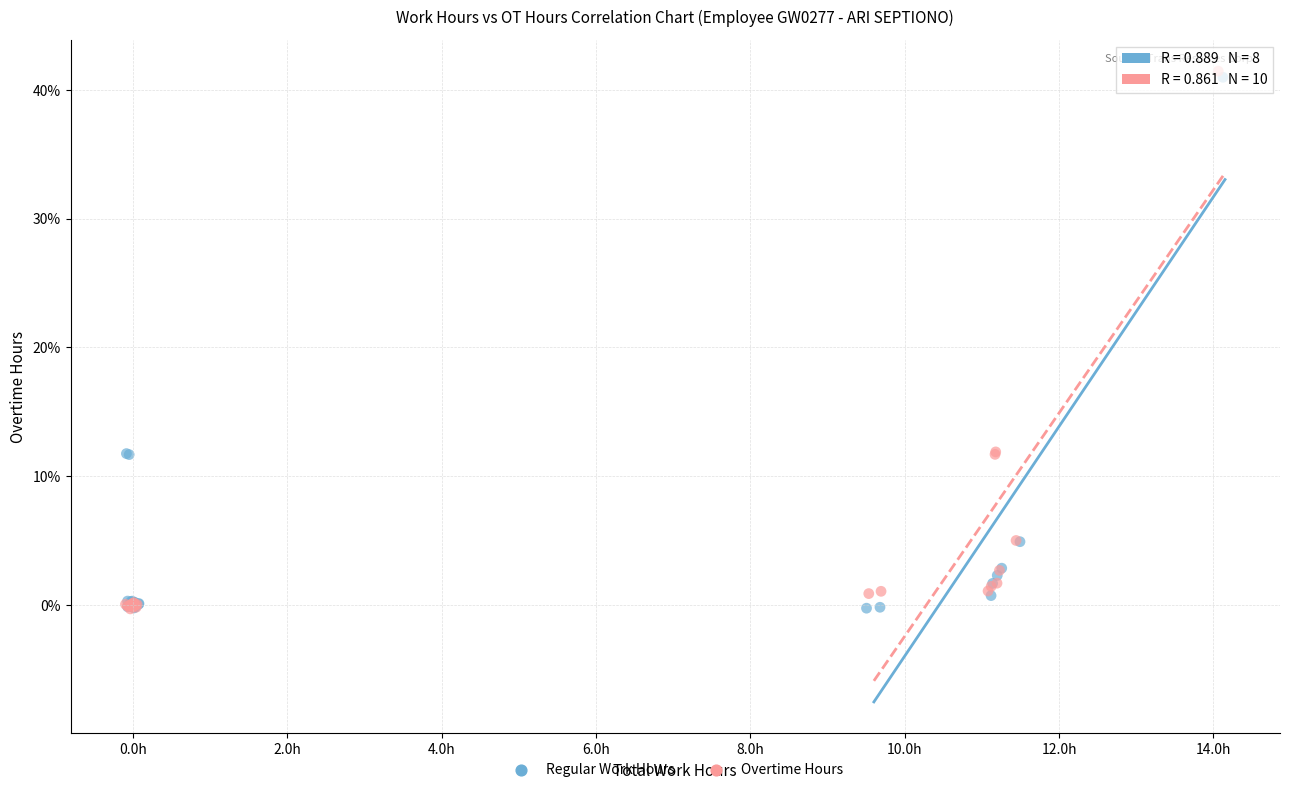

Which series has the widest spread of Y values?

Overtime Hours